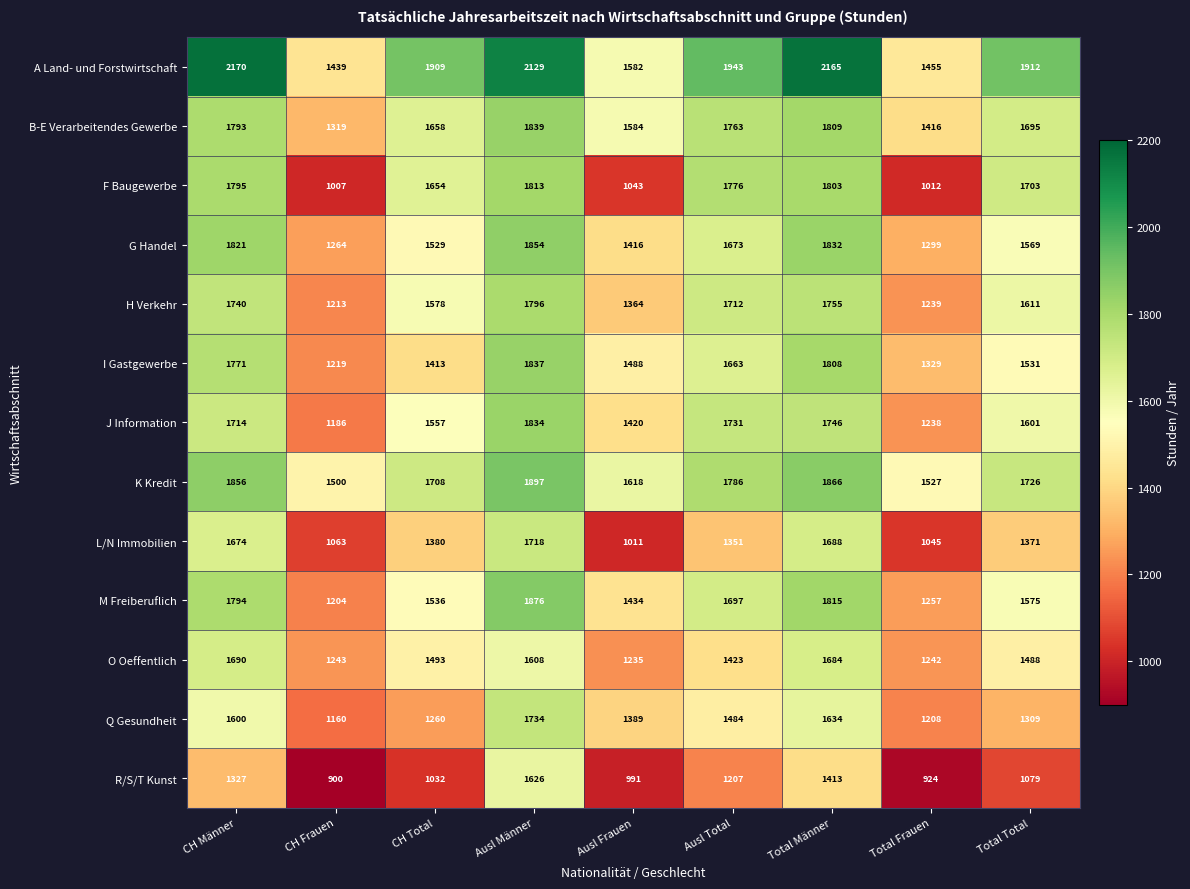

Which series has the largest total across all categories?

A Land- und Forstwirtschaft